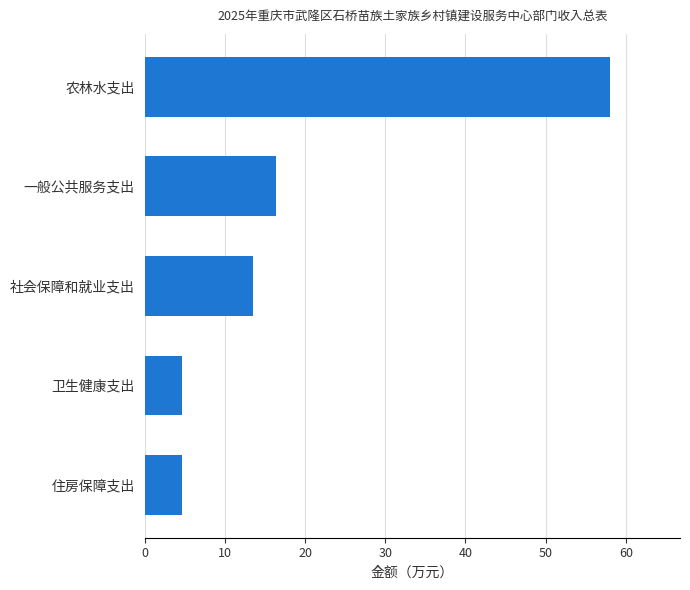

How many values exceed 13?

3